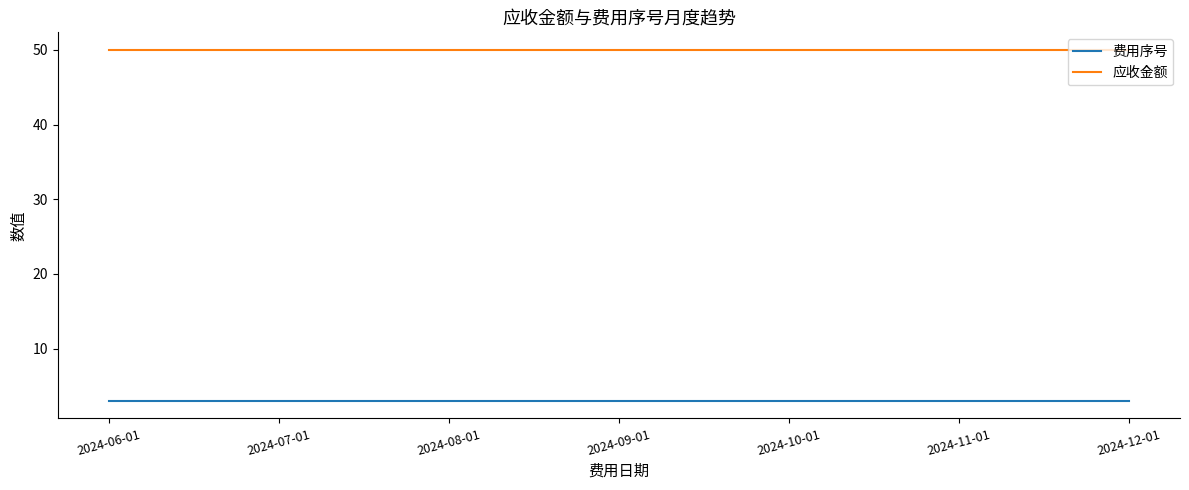

How many lines are shown in the chart?

2